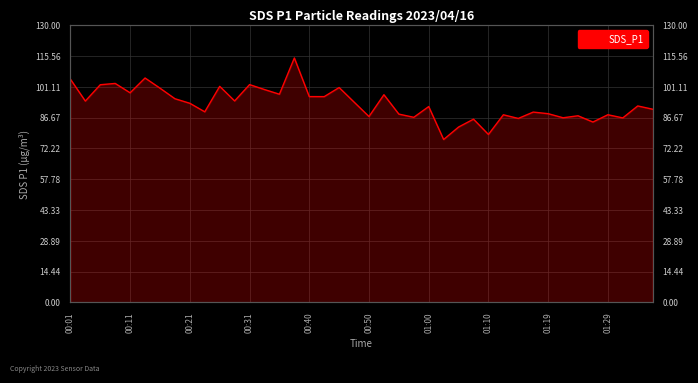

Reading left to right, what are all the values shown in this chart?

104.8	94.5	102.1	102.8	98.3	105.3	100.5	95.6	93.4	89.4	101.4	94.5	102.2	99.9	97.7	114.7	96.6	96.5	100.8	94.0	87.2	97.5	88.3	86.8	91.9	76.4	82.3	86.0	78.8	88.0	86.3	89.3	88.5	86.6	87.6	84.6	88.0	86.6	92.2	90.7